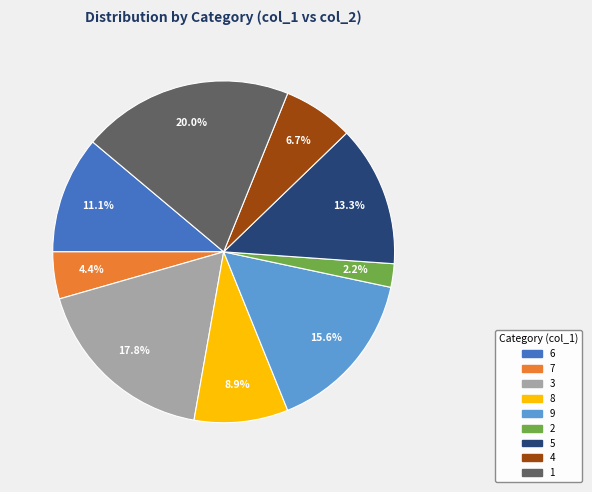

Combined, do 3 and 2 account for over 50%?

No